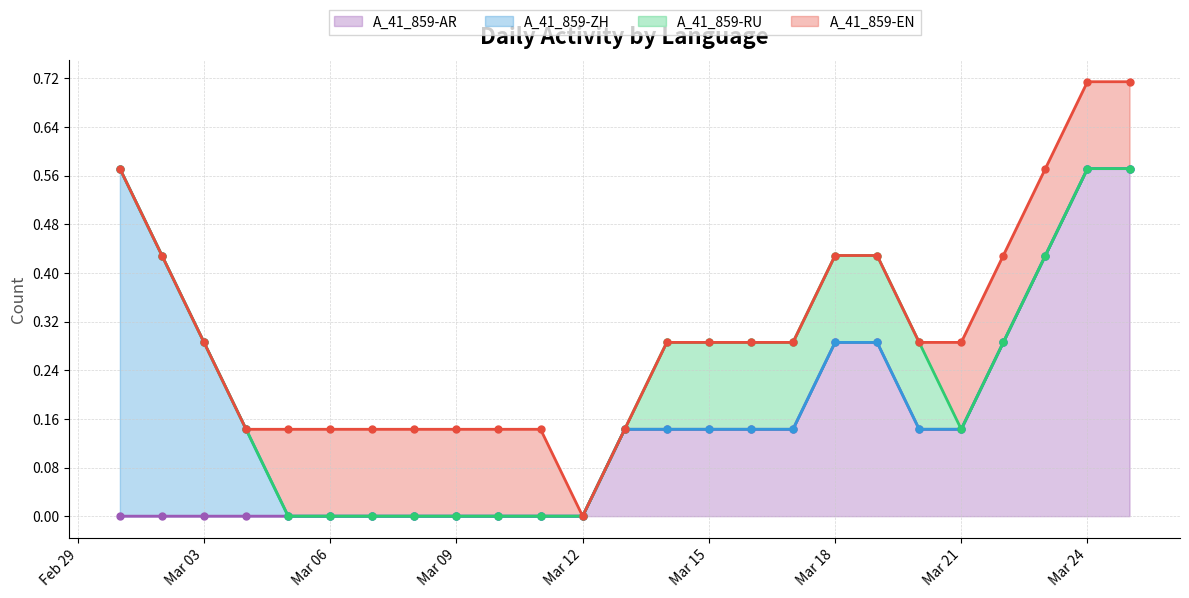

At 2024-03-04, list the series in order from smallest to largest.

A_41_859-AR, A_41_859-ZH, A_41_859-RU, A_41_859-EN